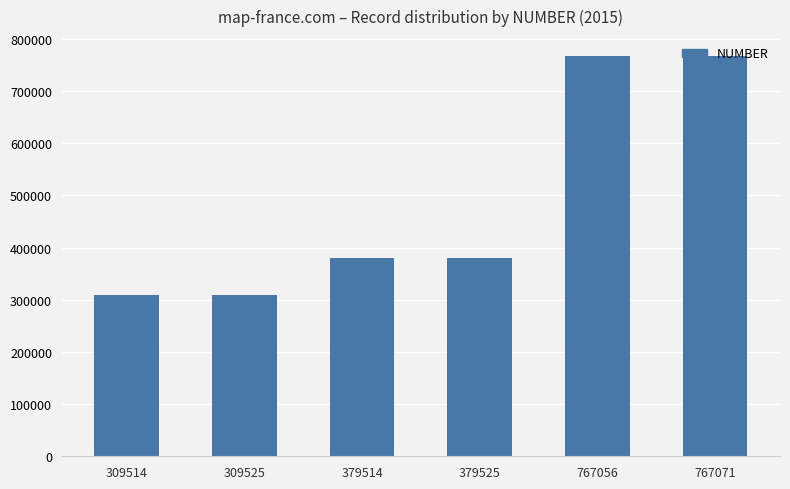

Are the bars grouped side by side (vs. stacked)?

No